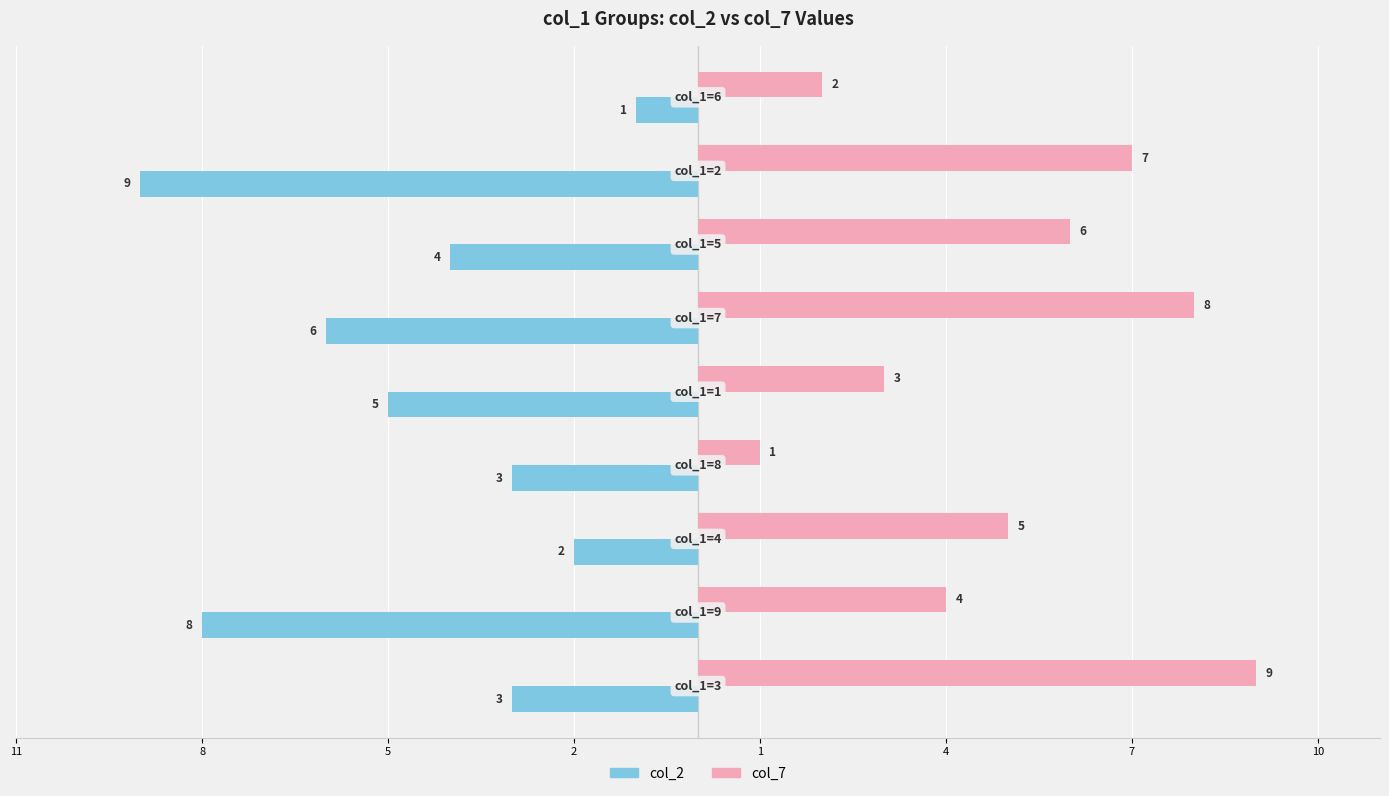

Reading left to right, transcribe all the data shown in this chart.

col_2: -3	-8	-2	-3	-5	-6	-4	-9	-1
col_7: 9	4	5	1	3	8	6	7	2